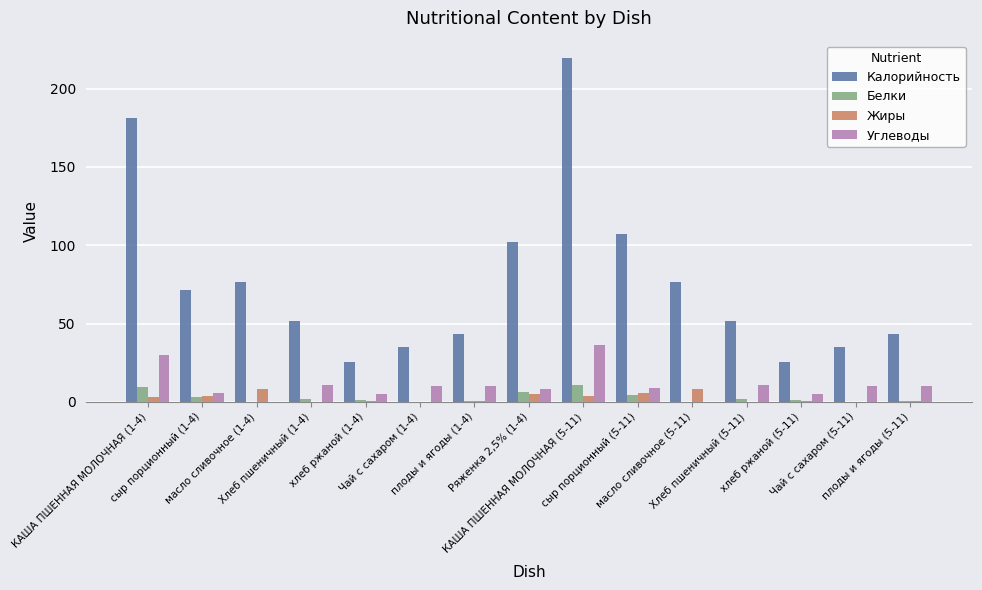

Which series has the largest total across all categories?

Калорийность